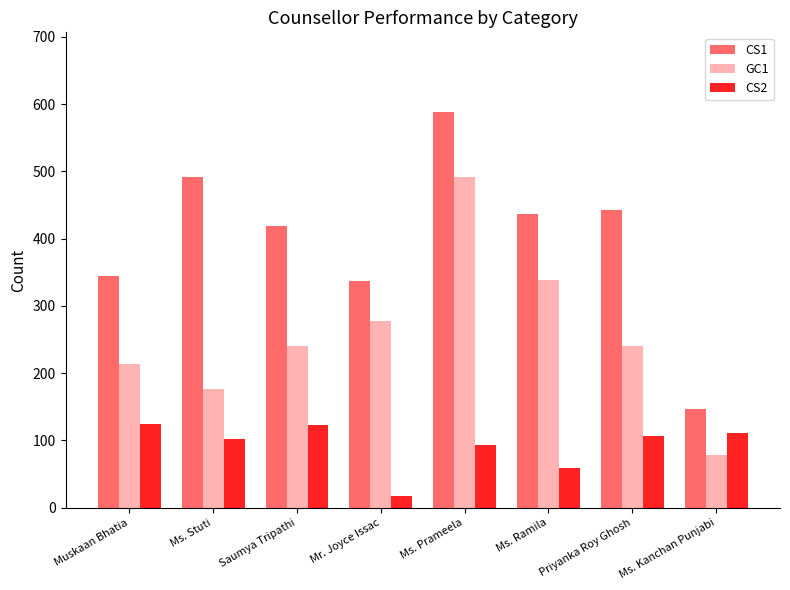

What is the label of the 5th bar from the right?

Mr. Joyce Issac